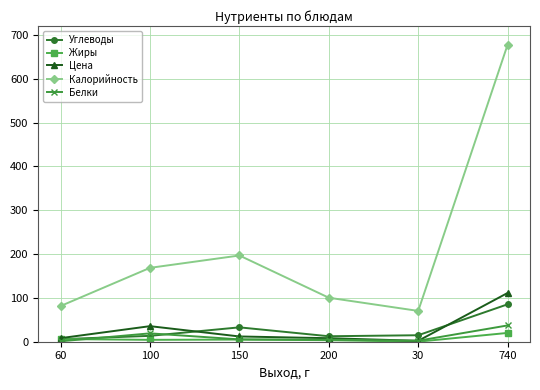

What is the difference between the maximum and minimum values in the Цена series?

109.2